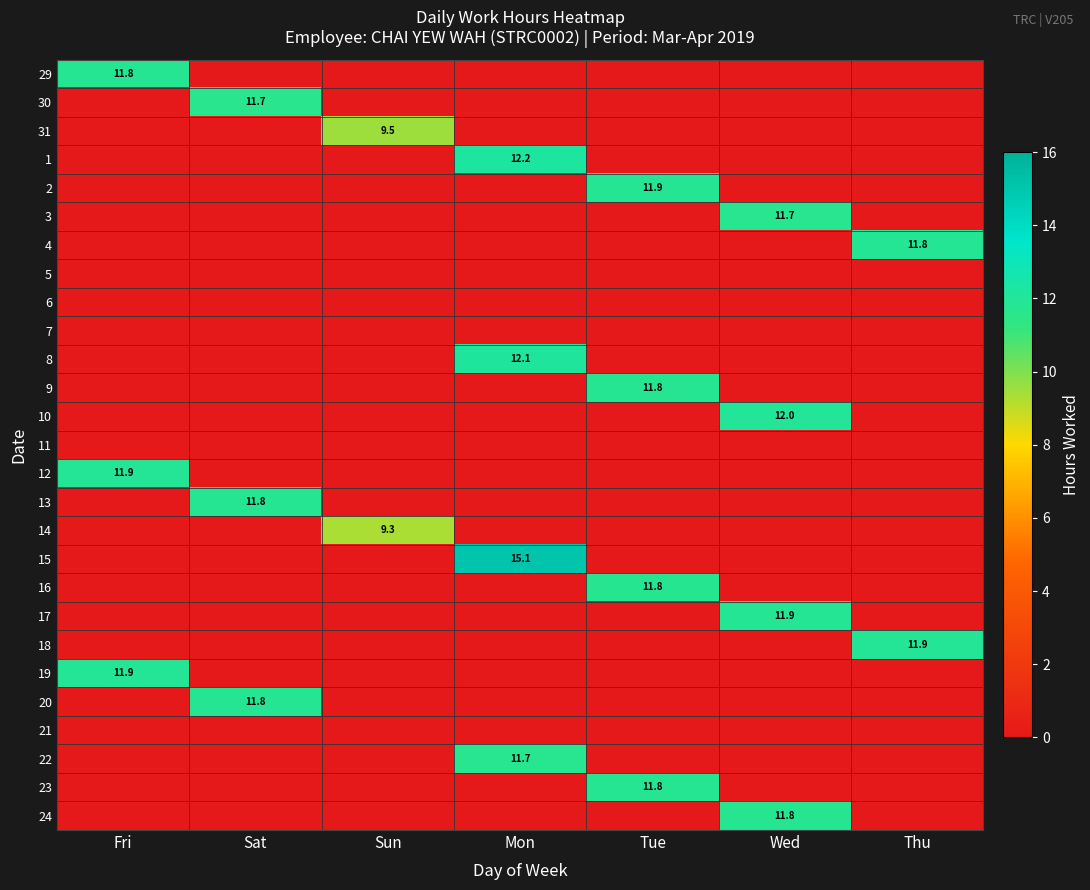

True or false: 30 has a value of 7.8 at Sat.

False